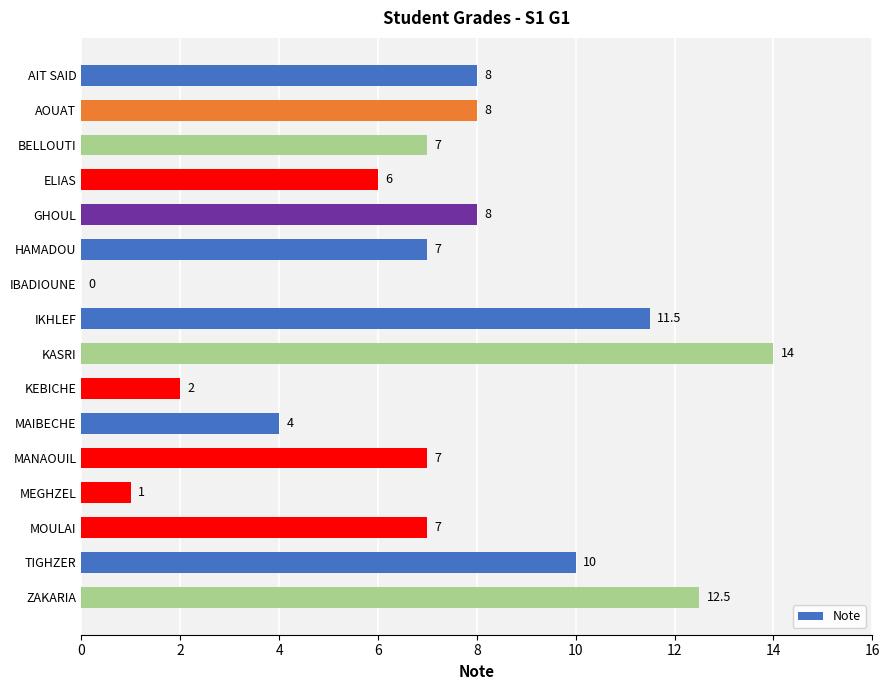

How many distinct data groups are displayed?

1